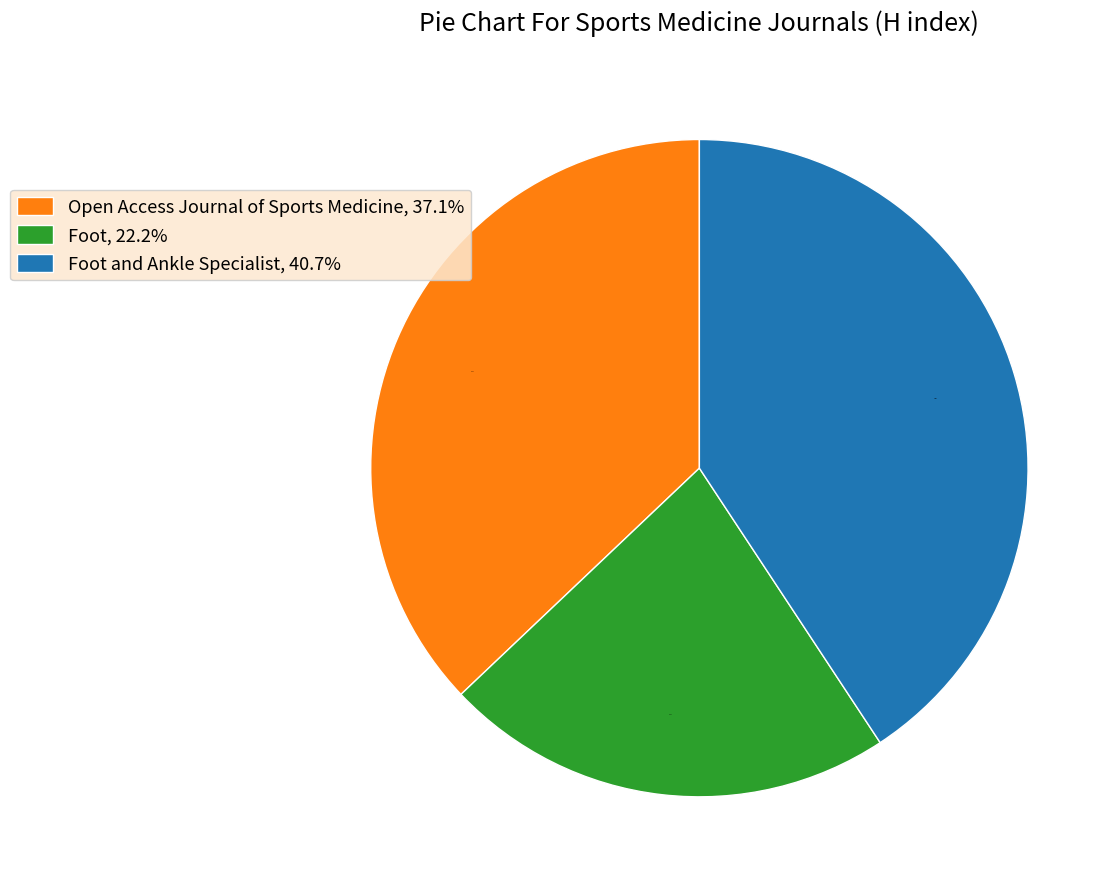

What percentage is NOT represented by Open Access Journal of Sports Medicine, 37.1%?

62.9%